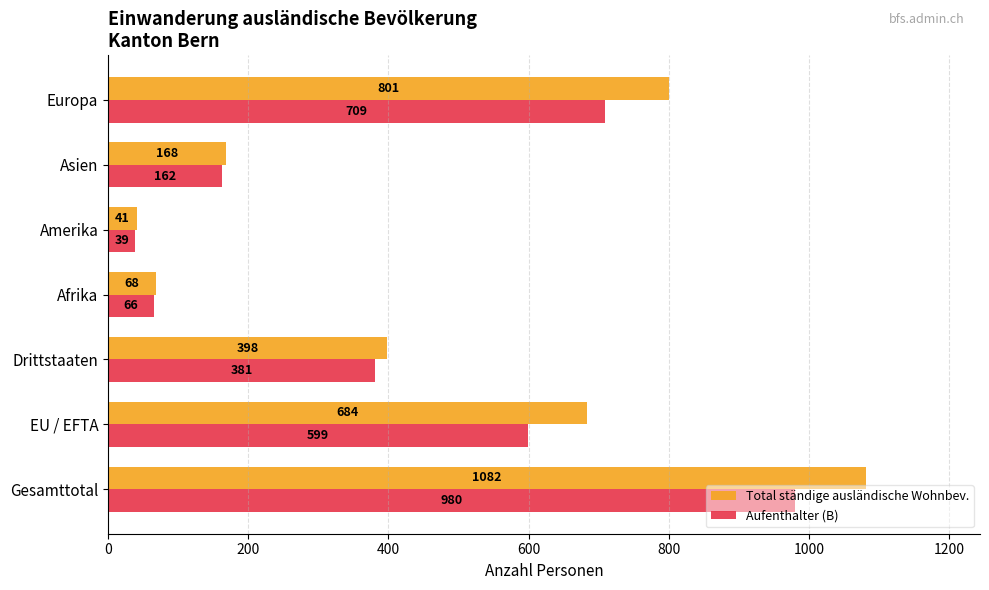

Read the Total ständige ausländische Wohnbev. value at Asien, to the nearest 50.

150